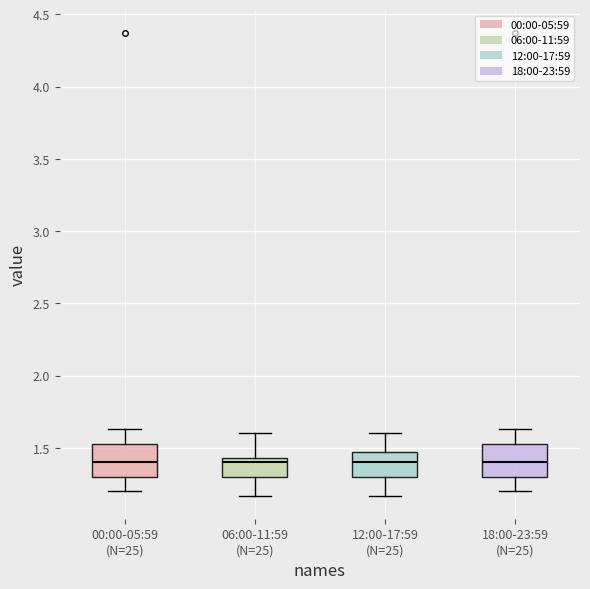

Reading left to right, read every box against the y-axis: the position of its median line, the range the box covers, and the ends of its whiskers. The values are not printed on the chart, so give them approximately, as read against the axis.

00:00-05:59 (N=25): median 1.40, box 1.30 to 1.55, whiskers 1.20 to 1.65
06:00-11:59 (N=25): median 1.40, box 1.30 to 1.45, whiskers 1.15 to 1.60
12:00-17:59 (N=25): median 1.40, box 1.30 to 1.45, whiskers 1.15 to 1.60
18:00-23:59 (N=25): median 1.40, box 1.30 to 1.55, whiskers 1.20 to 1.65